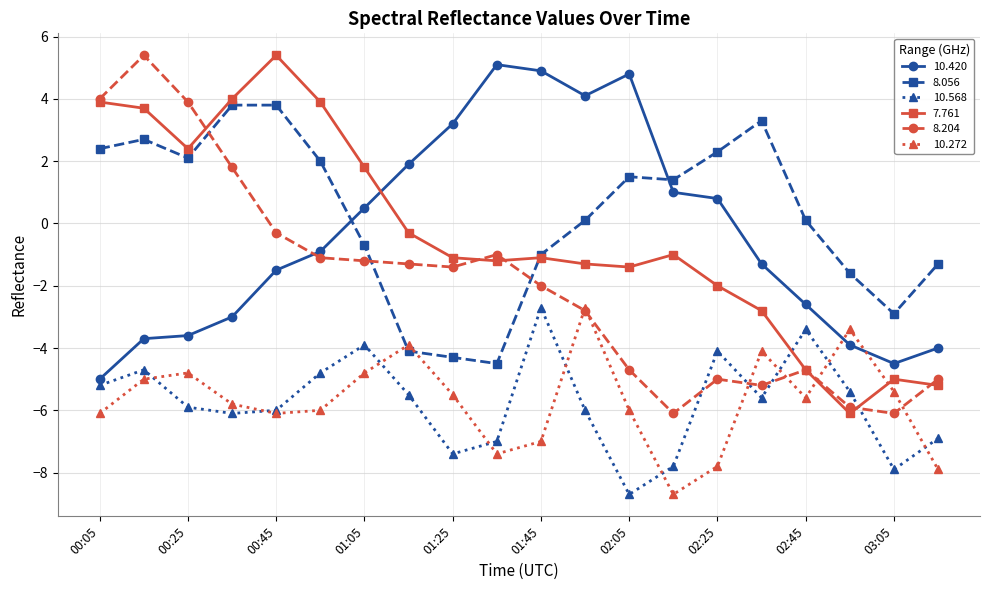

What is the smallest value displayed?

-8.7